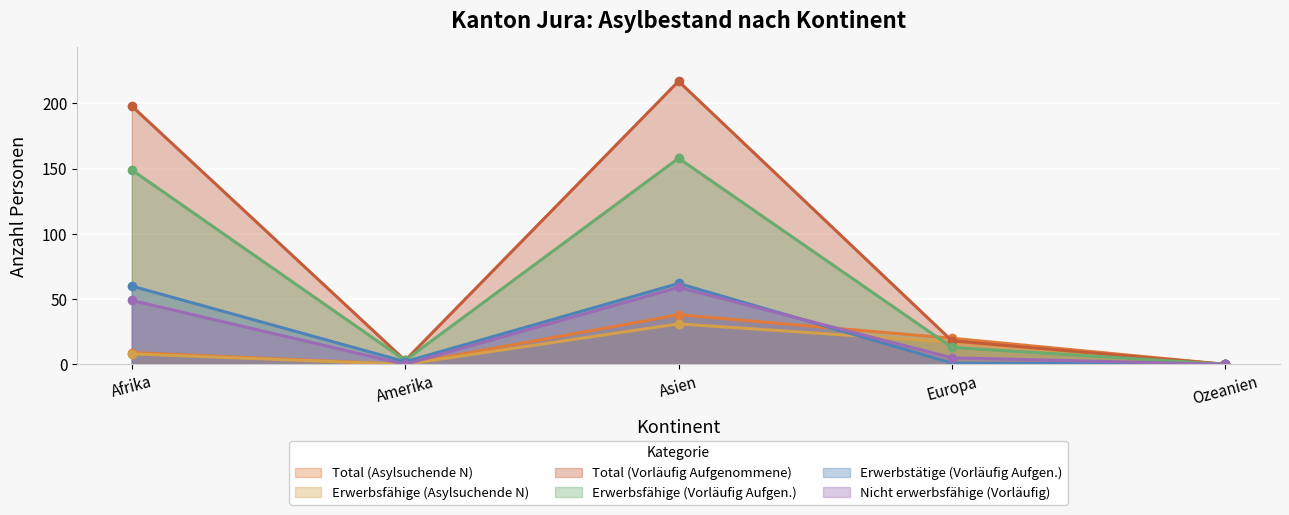

True or false: Erwerbstätige (Vorläufig Aufgen.) and Erwerbsfähige (Vorläufig Aufgen.) cross at least once.

False